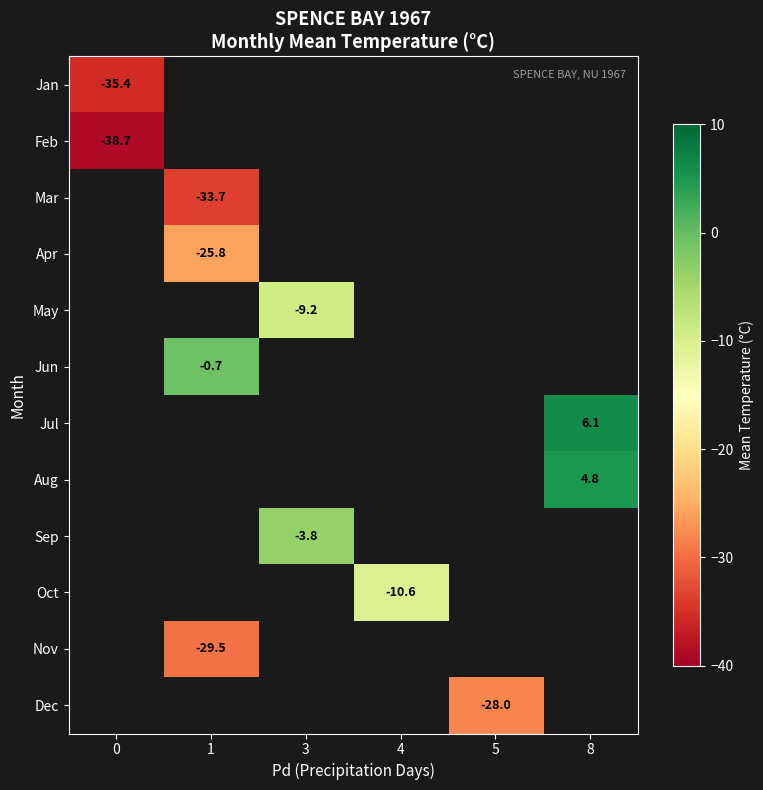

Between 5 and 3, which is larger?

3